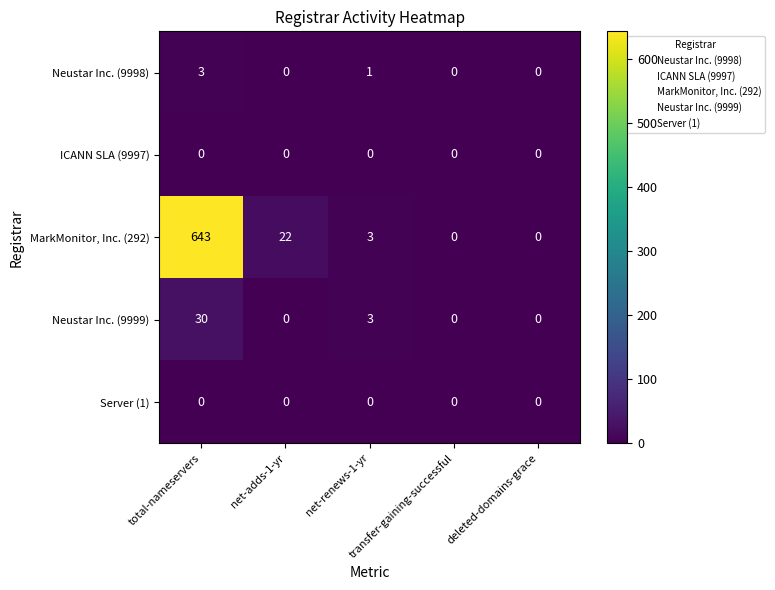

What is the greatest value displayed?

643